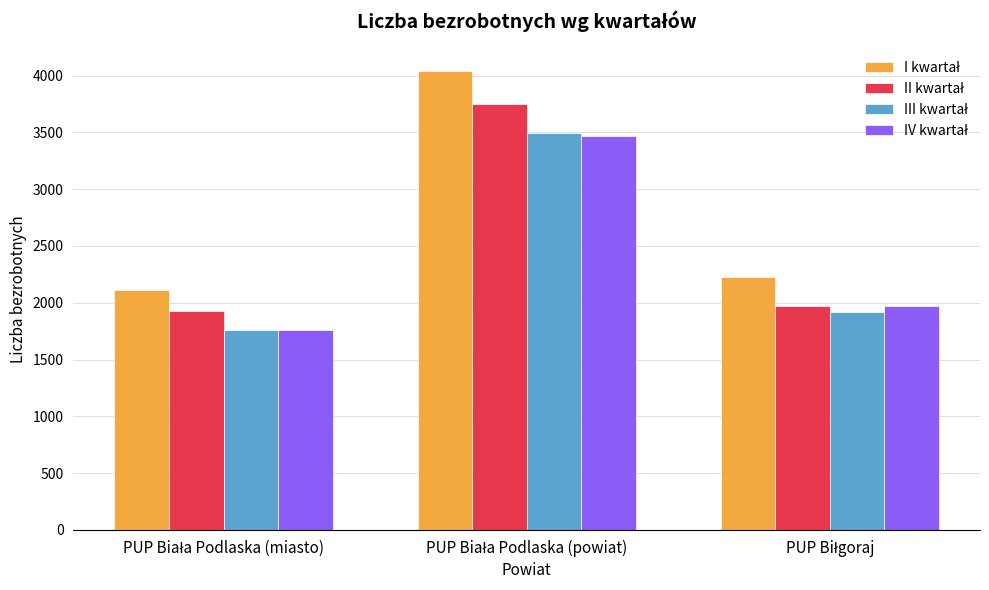

What is the minimum value shown in the chart?

1756